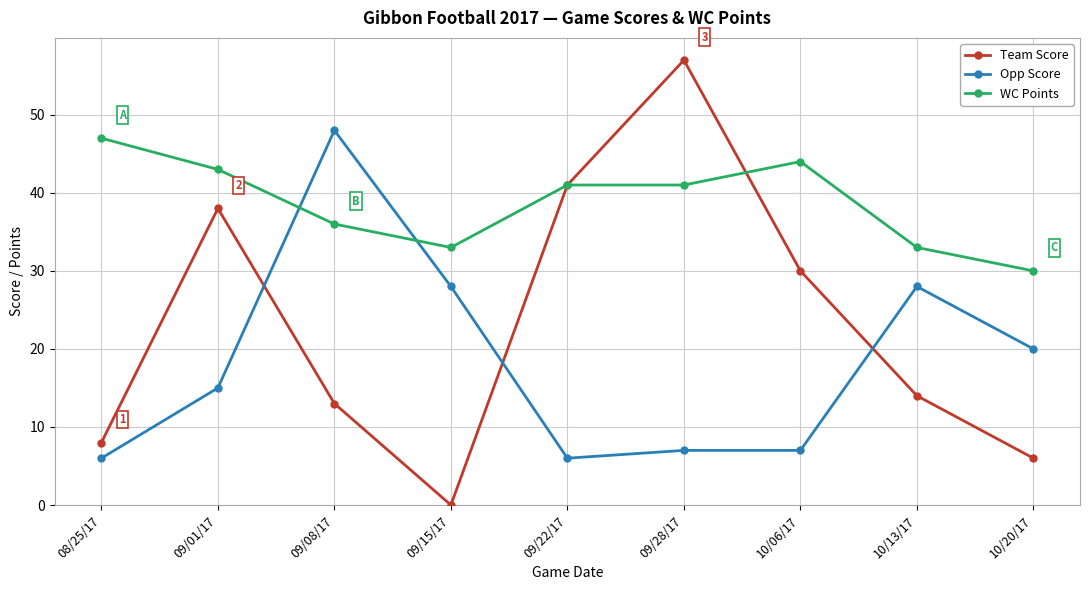

Which series changed the most between 08/25/17 and 10/20/17?

WC Points